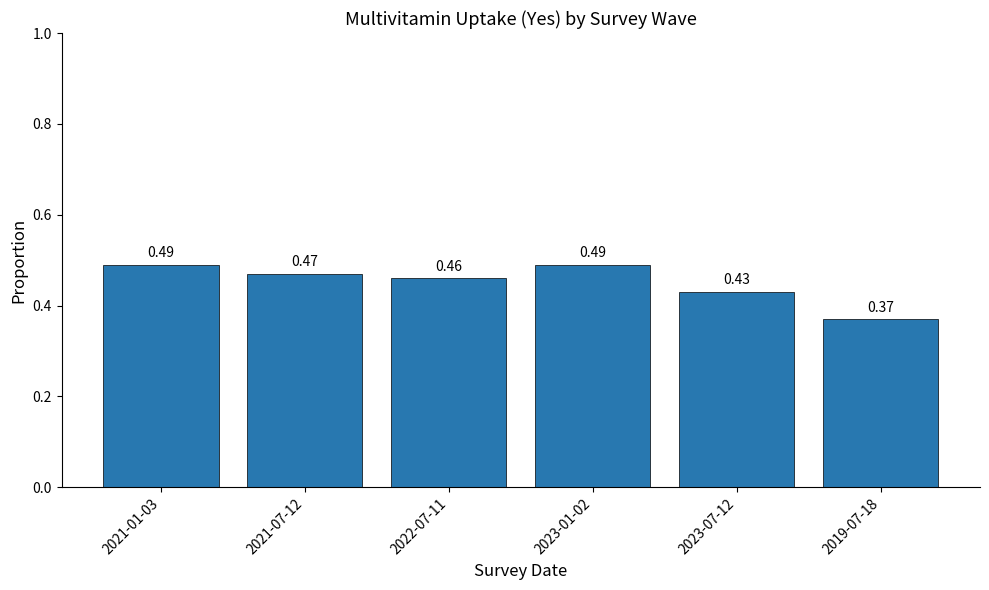

What is the sum of all values?

2.7